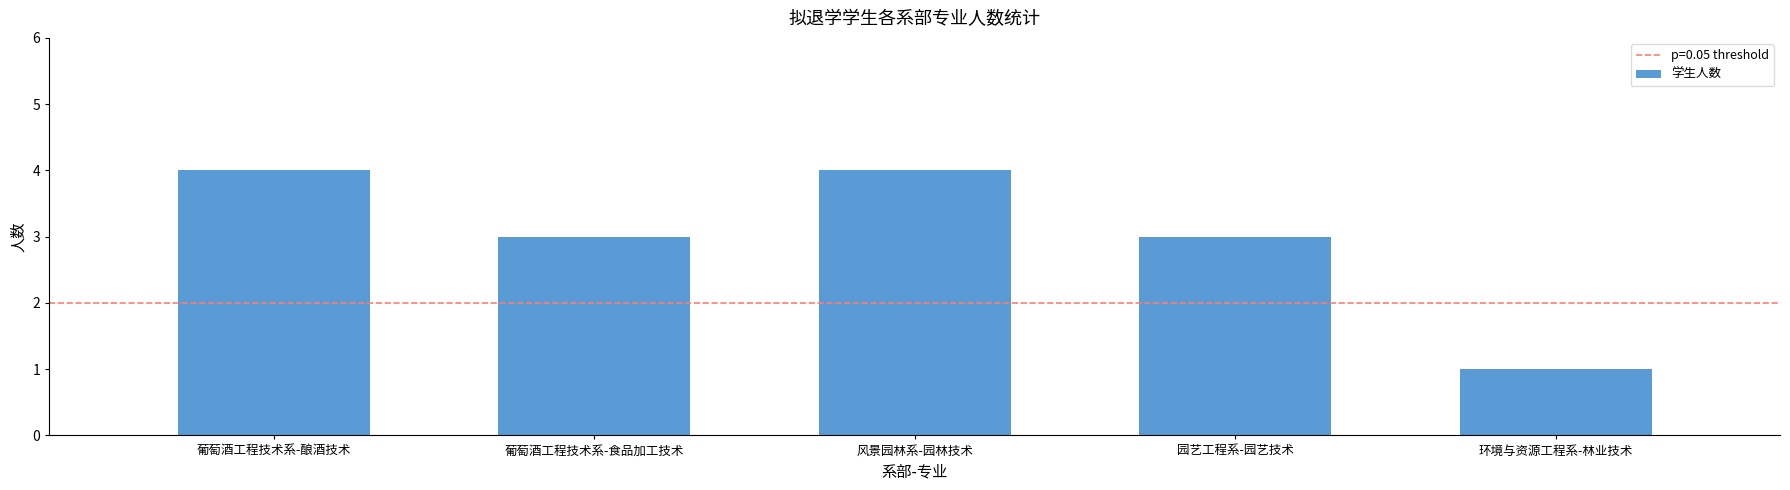

At which category does the chart reach its minimum across all series?

环境与资源工程系-林业技术